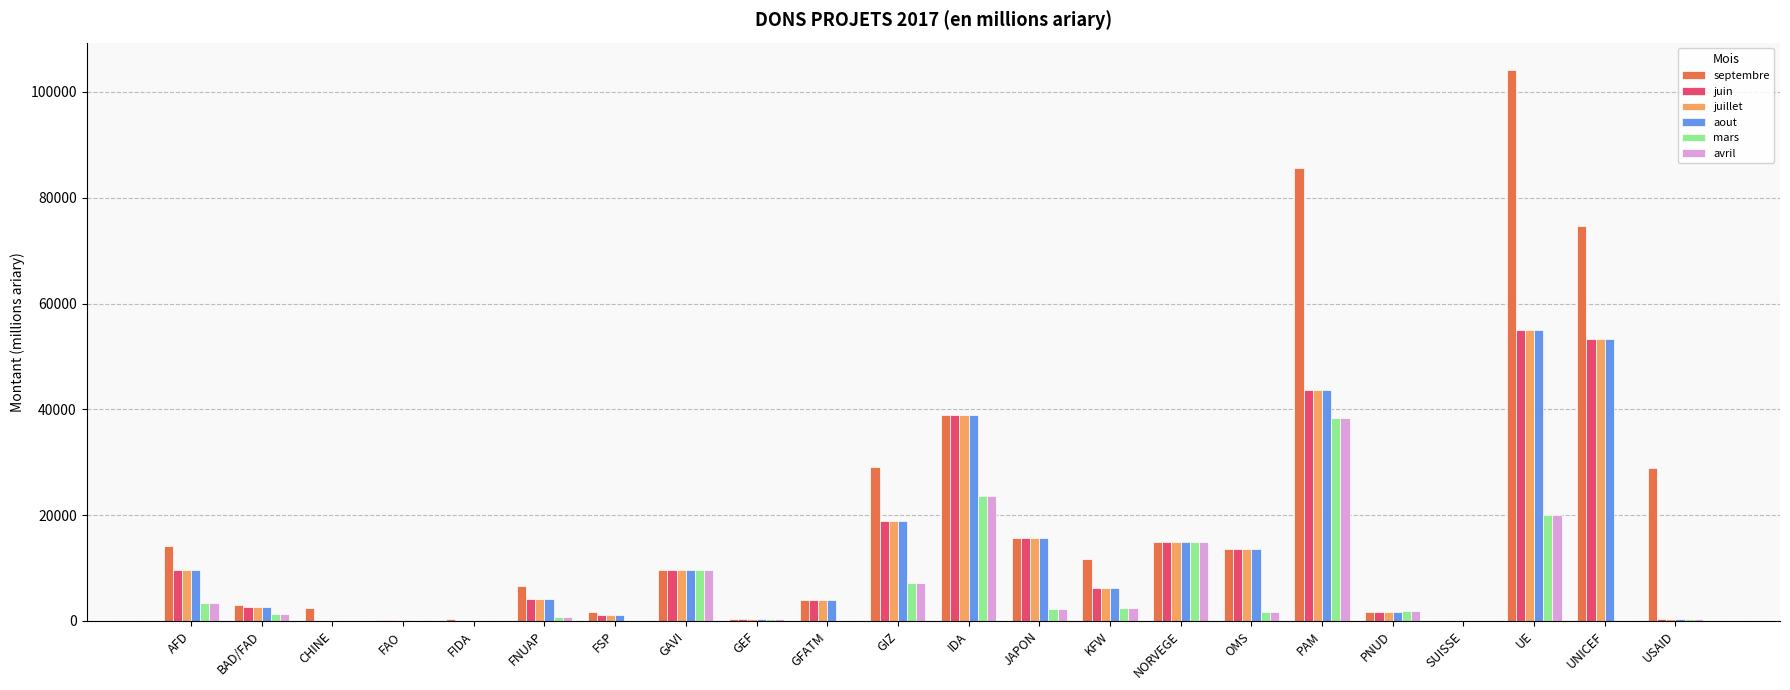

At which category is the sum across all series the highest?

UE